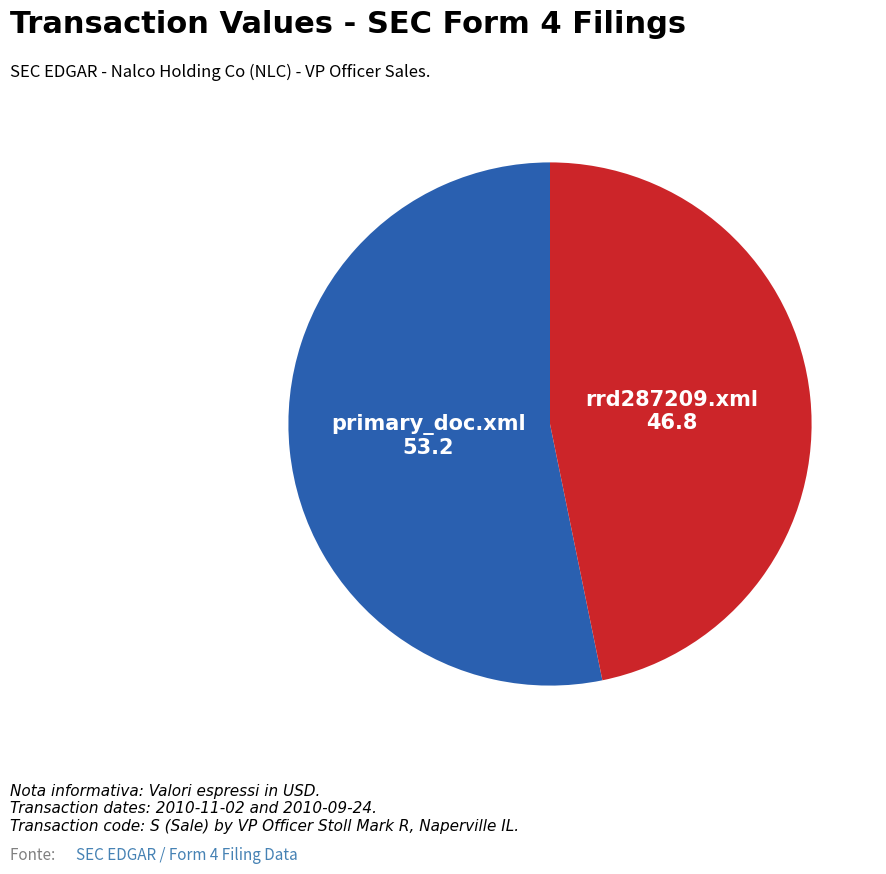

Is there any slice that represents more than half of the pie?

Yes